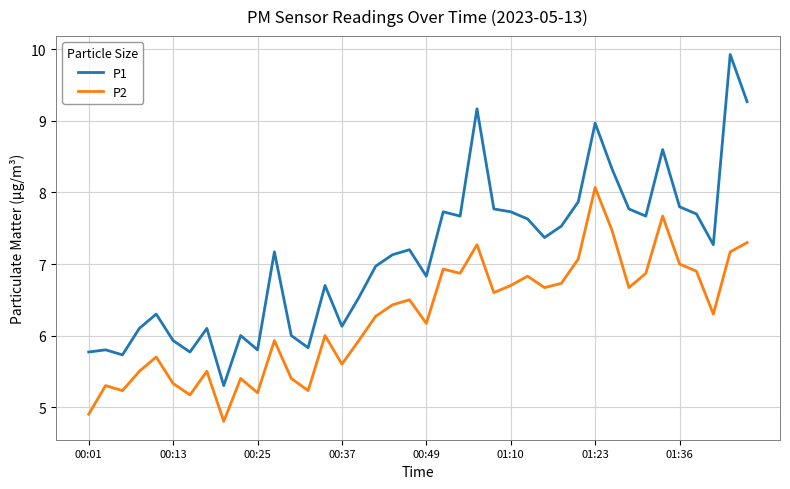

Which series has the largest total across all categories?

P1